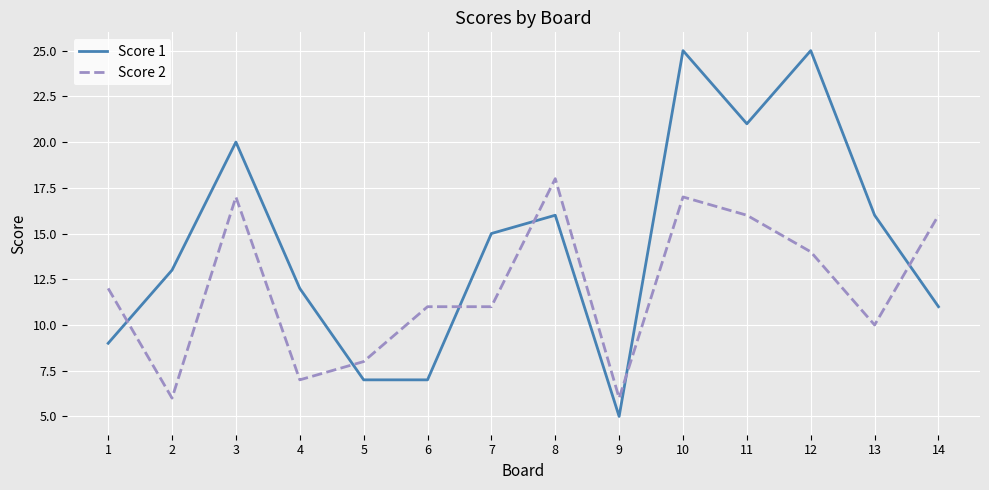

Does the chart display data point markers on the line(s)?

No